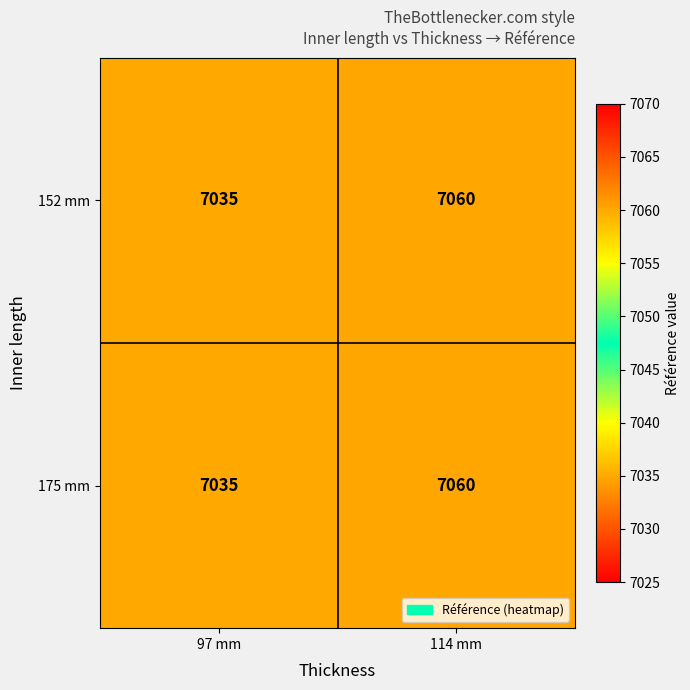

List the labels in order of 175 mm value, largest first.

114 mm, 97 mm